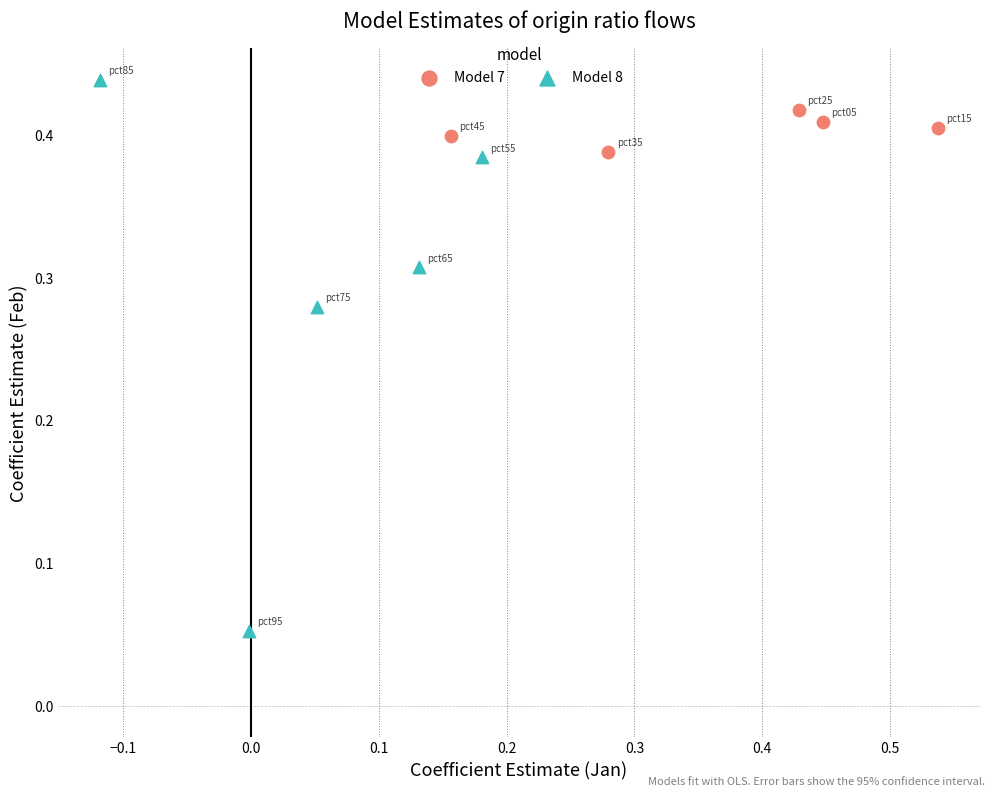

Which series reaches the maximum Y coordinate?

Model 8